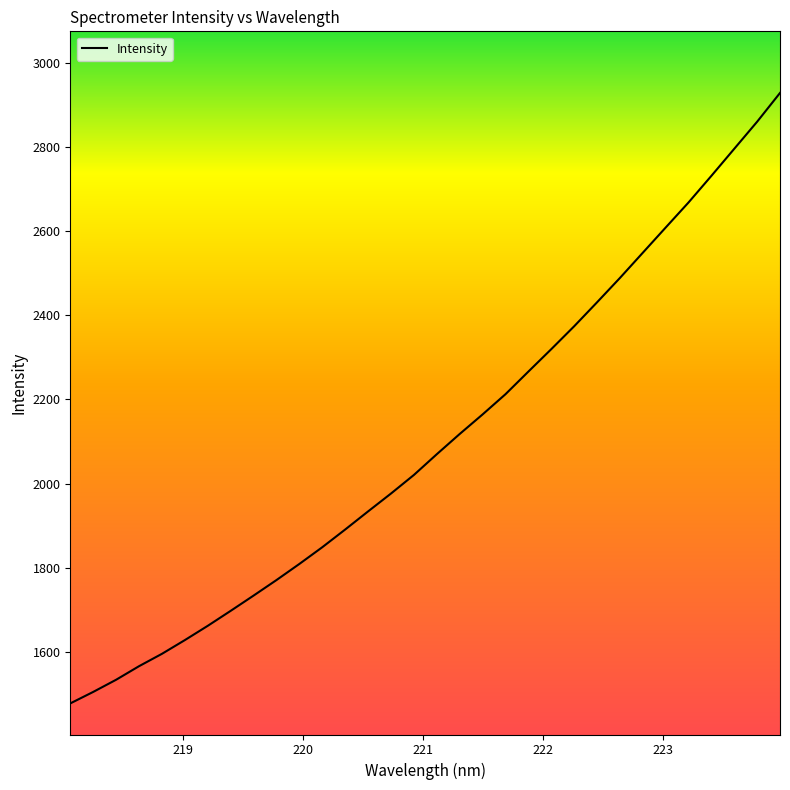

Reading left to right, extract all data points from this chart.

1477.8	1505.1	1534.0	1566.2	1595.6	1628.3	1662.2	1697.8	1734.1	1771.0	1809.3	1849.0	1891.1	1934.2	1976.6	2020.7	2070.0	2118.1	2164.5	2212.6	2266.3	2319.6	2374.0	2430.9	2488.7	2548.6	2608.6	2668.2	2731.5	2795.8	2860.1	2928.4